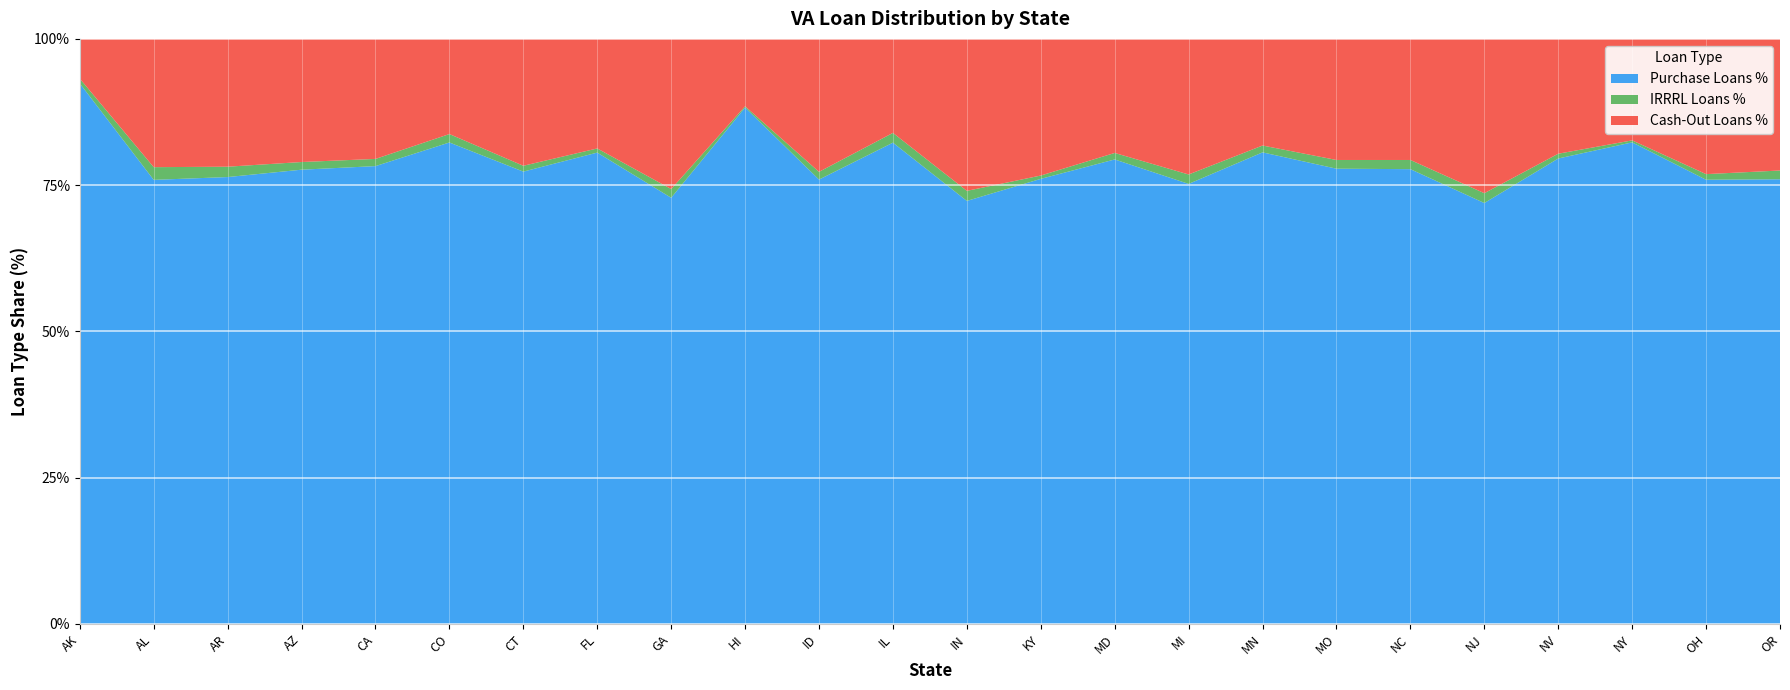

Reading left to right, what are all the values shown in this chart?

Purchase Loans %: AK=0.9	AL=0.8	AR=0.8	AZ=0.8	CA=0.8	CO=0.8	CT=0.8	FL=0.8	GA=0.7	HI=0.9	ID=0.8	IL=0.8	IN=0.7	KY=0.8	MD=0.8	MI=0.8	MN=0.8	MO=0.8	NC=0.8	NJ=0.7	NV=0.8	NY=0.8	OH=0.8	OR=0.8
IRRRL Loans %: AK=0.0	AL=0.0	AR=0.0	AZ=0.0	CA=0.0	CO=0.0	CT=0.0	FL=0.0	GA=0.0	HI=0.0	ID=0.0	IL=0.0	IN=0.0	KY=0.0	MD=0.0	MI=0.0	MN=0.0	MO=0.0	NC=0.0	NJ=0.0	NV=0.0	NY=0.0	OH=0.0	OR=0.0
Cash-Out Loans %: AK=0.1	AL=0.2	AR=0.2	AZ=0.2	CA=0.2	CO=0.2	CT=0.2	FL=0.2	GA=0.3	HI=0.1	ID=0.2	IL=0.2	IN=0.3	KY=0.2	MD=0.2	MI=0.2	MN=0.2	MO=0.2	NC=0.2	NJ=0.3	NV=0.2	NY=0.2	OH=0.2	OR=0.2